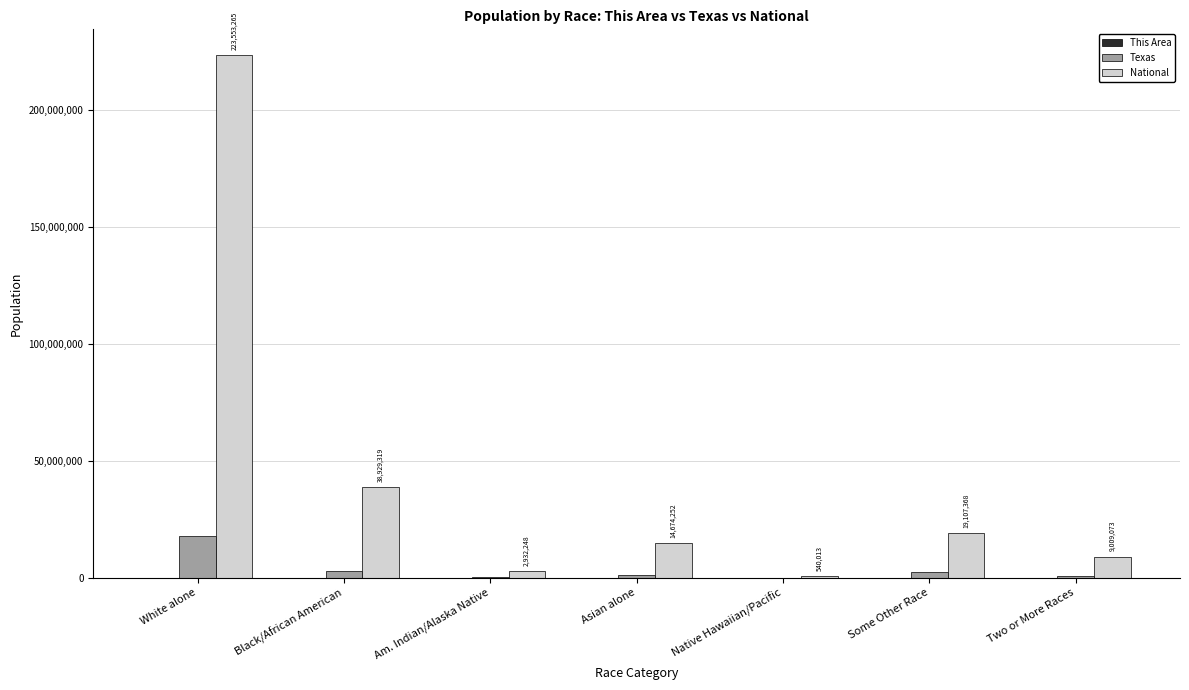

How many categories are shown in the chart?

7